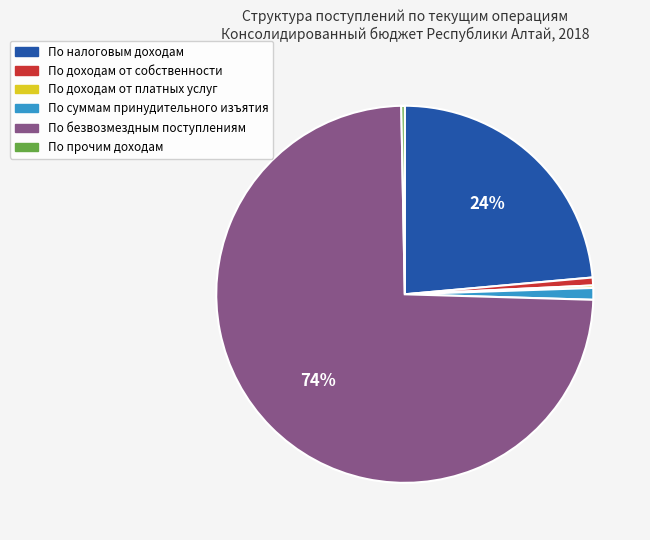

Which slice is the largest?

По безвозмездным поступлениям